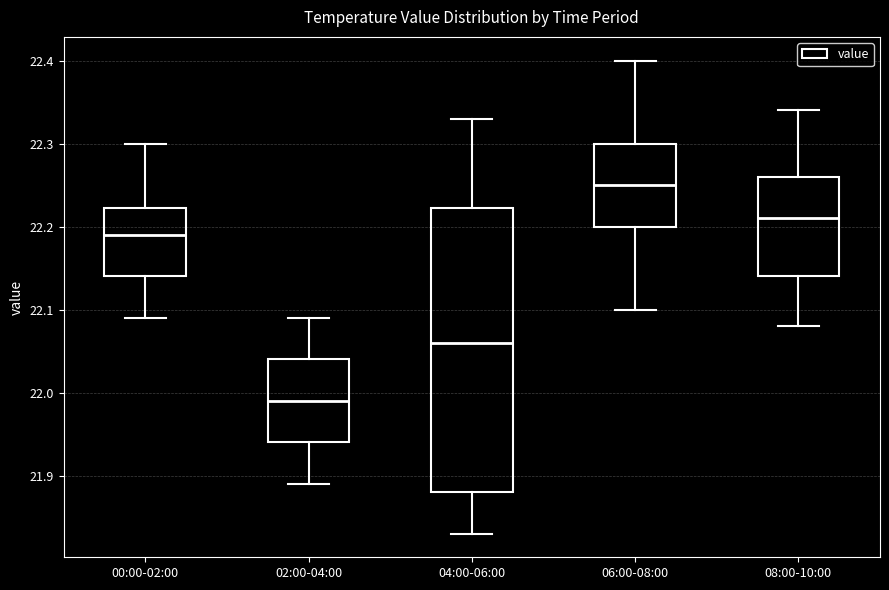

Where does the lower whisker of the box for 02:00-04:00 end on the y-axis? The values are not printed on the chart, so give them approximately, as read against the axis.

21.89